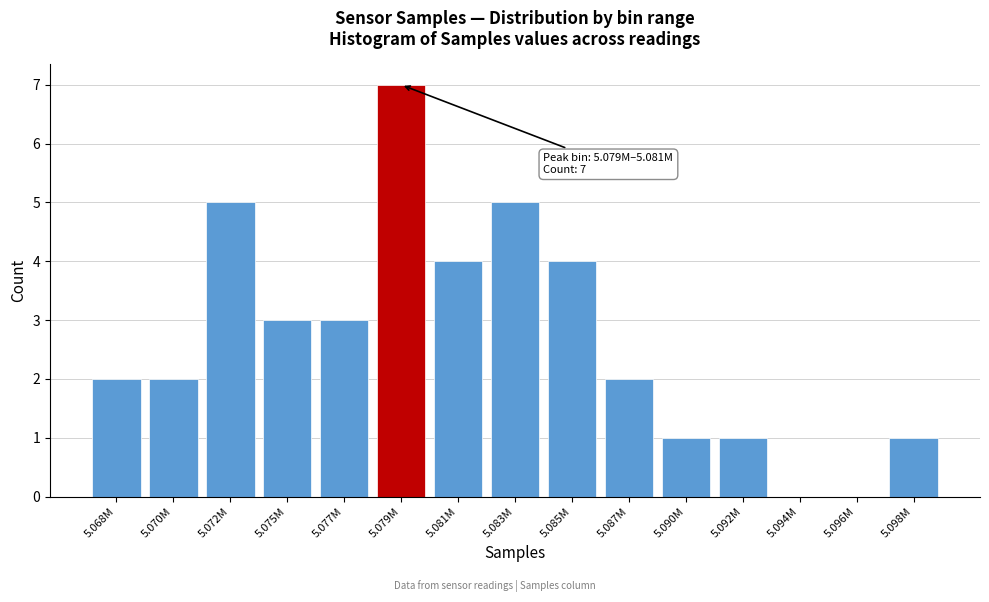

Reading left to right, transcribe all the data shown in this chart.

5.068M=2	5.070M=2	5.072M=5	5.075M=3	5.077M=3	5.079M=7	5.081M=4	5.083M=5	5.085M=4	5.087M=2	5.090M=1	5.092M=1	5.094M=0	5.096M=0	5.098M=1